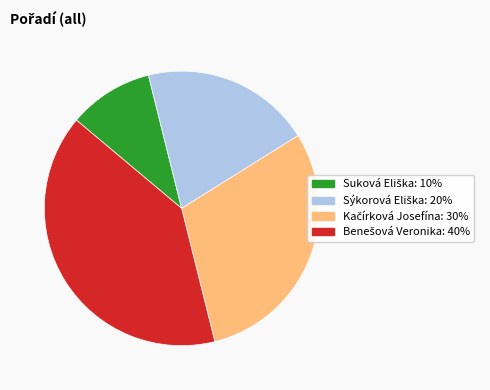

Does any single category account for the majority?

No